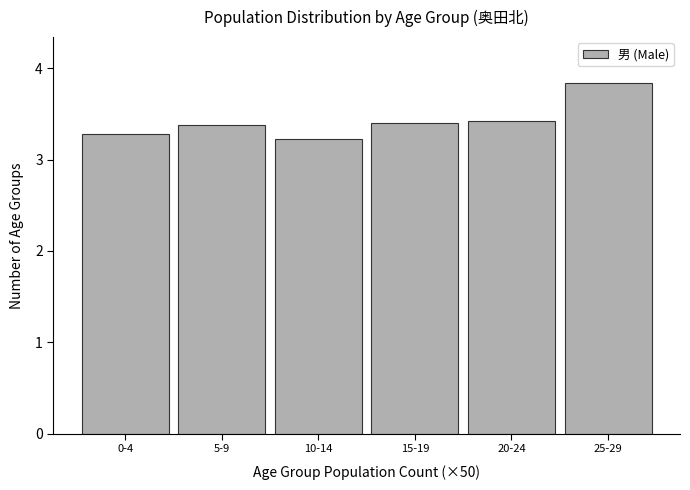

Reading left to right, extract all data points from this chart.

0-4=3.3	5-9=3.4	10-14=3.2	15-19=3.4	20-24=3.4	25-29=3.8